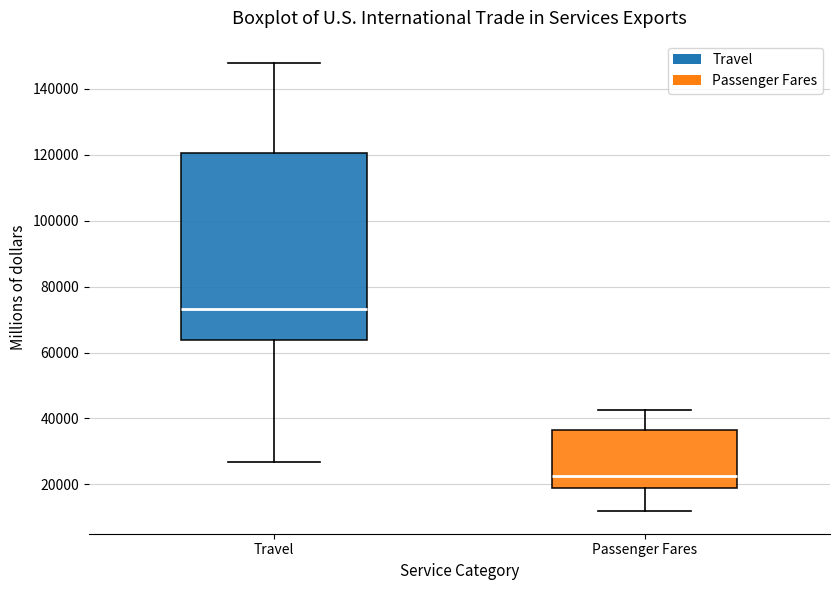

Reading left to right, read every box against the y-axis: the position of its median line, the range the box covers, and the ends of its whiskers. The values are not printed on the chart, so give them approximately, as read against the axis.

Travel: median 74000, box 64000 to 120000, whiskers 26000 to 148000
Passenger Fares: median 22000, box 18000 to 36000, whiskers 12000 to 42000